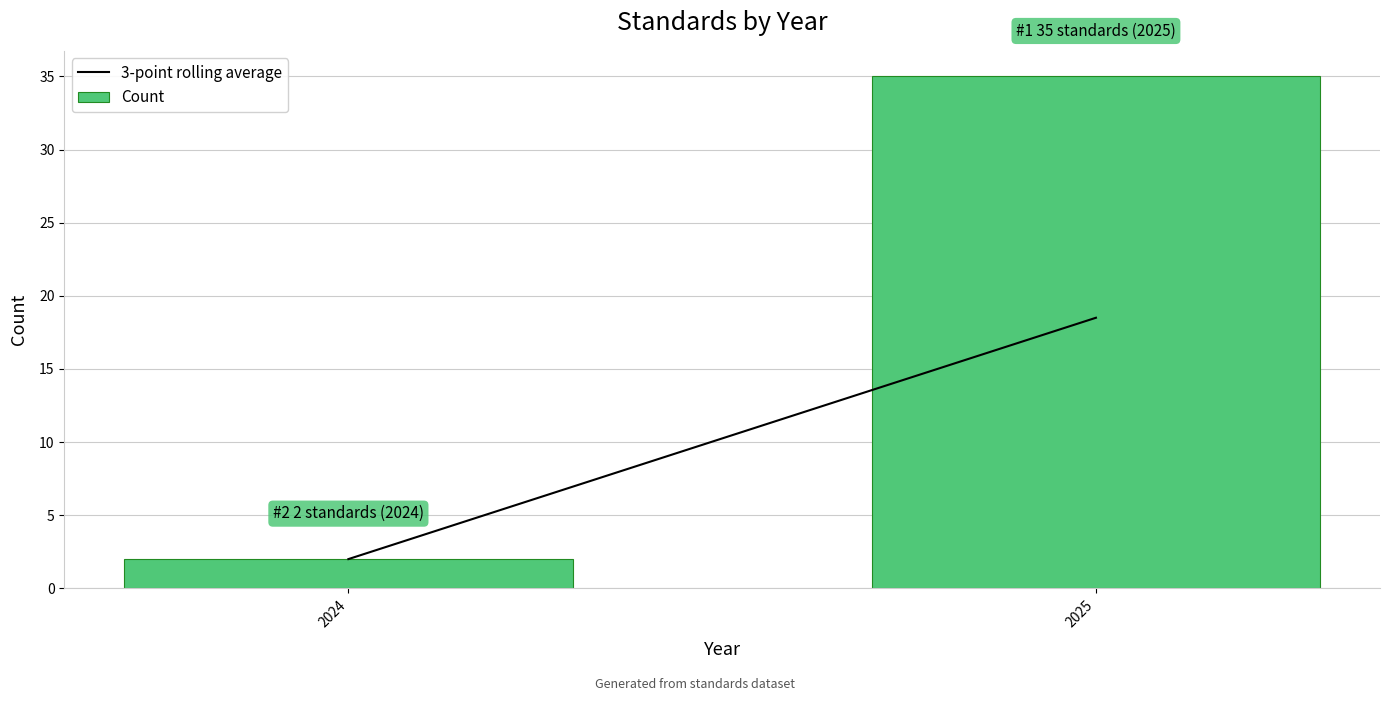

Reading left to right, what are all the values shown in this chart?

2	35